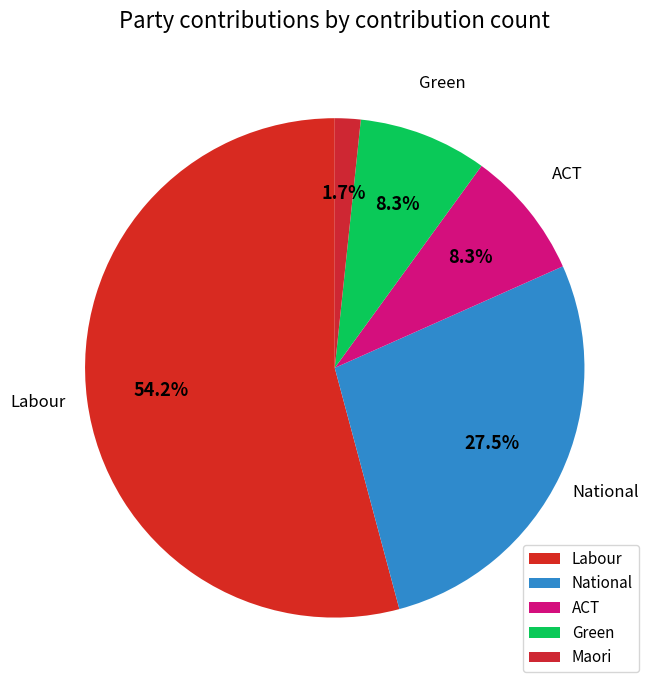

What is the change in value from National to ACT?

-23